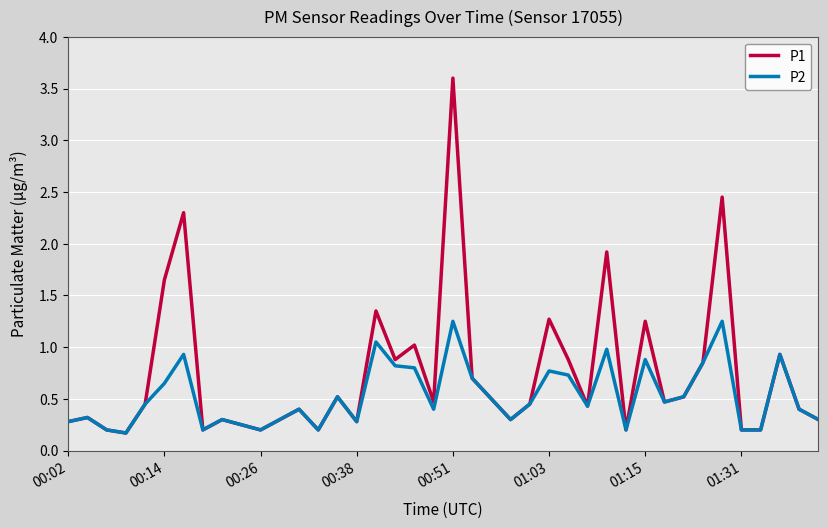

List the series in order of their overall mean, lowest first.

P2, P1